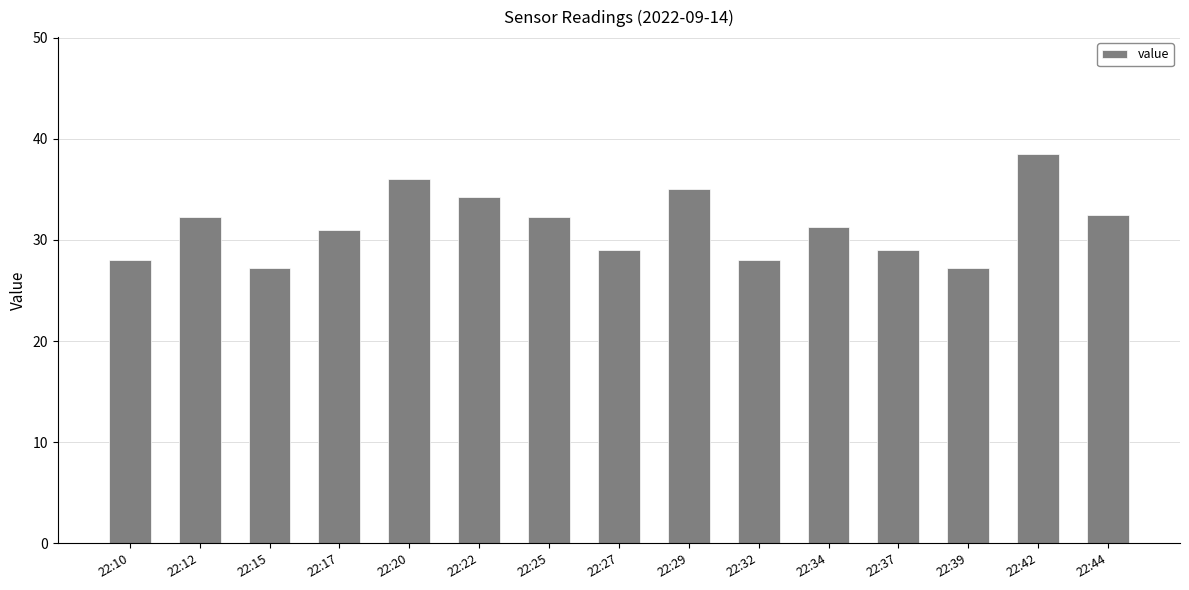

What is the value of the 8th bar from the left?

29.0